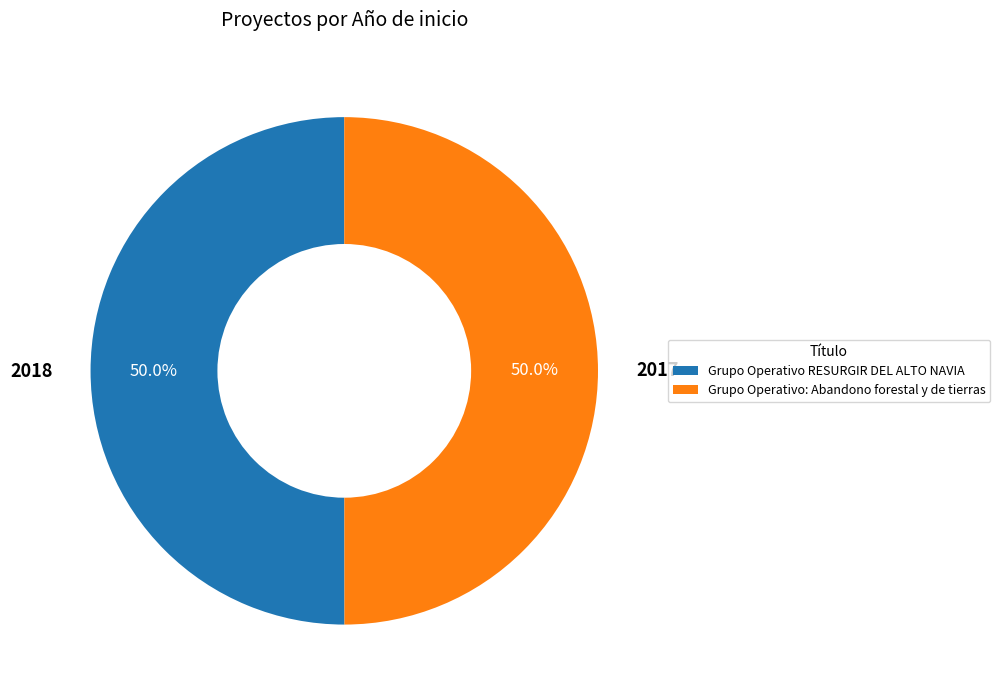

Count the number of slices in the pie.

2